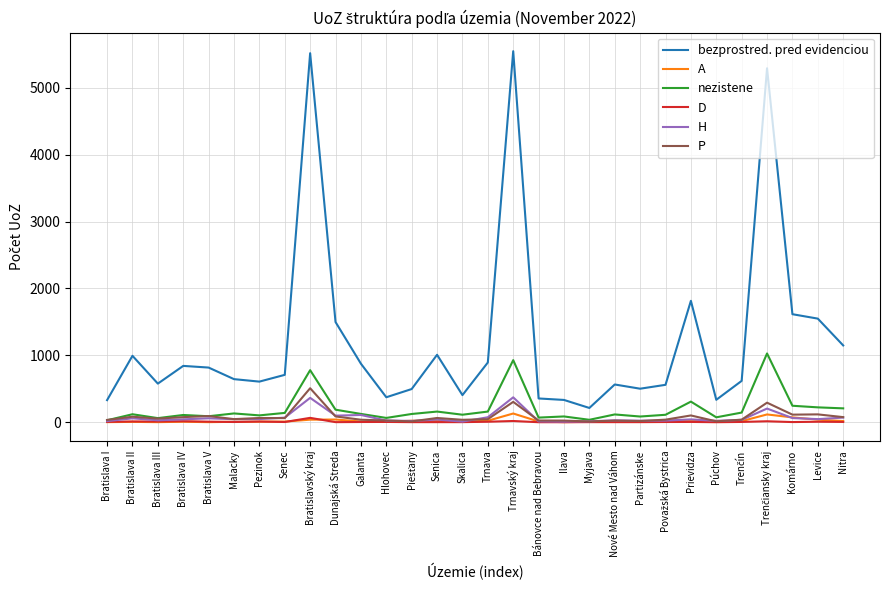

Which series has the widest spread of values?

bezprostred. pred evidenciou